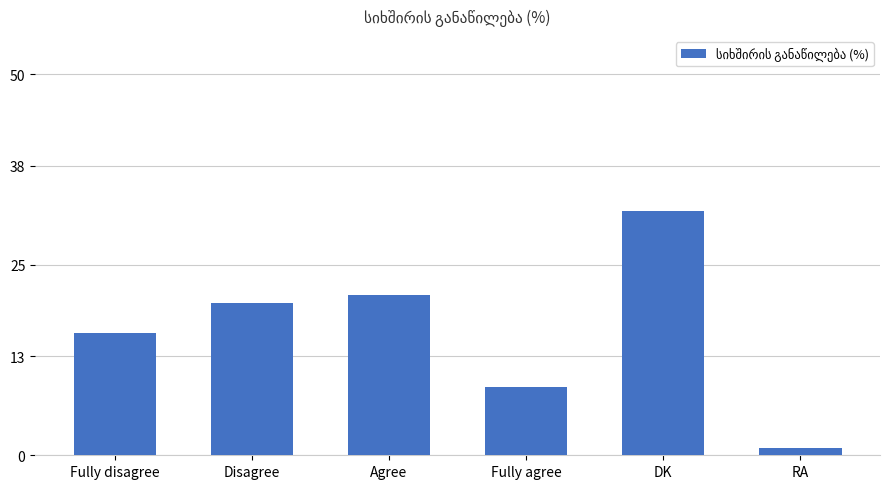

Reading right to left, extract all data points from this chart.

RA=1	DK=32	Fully agree=9	Agree=21	Disagree=20	Fully disagree=16